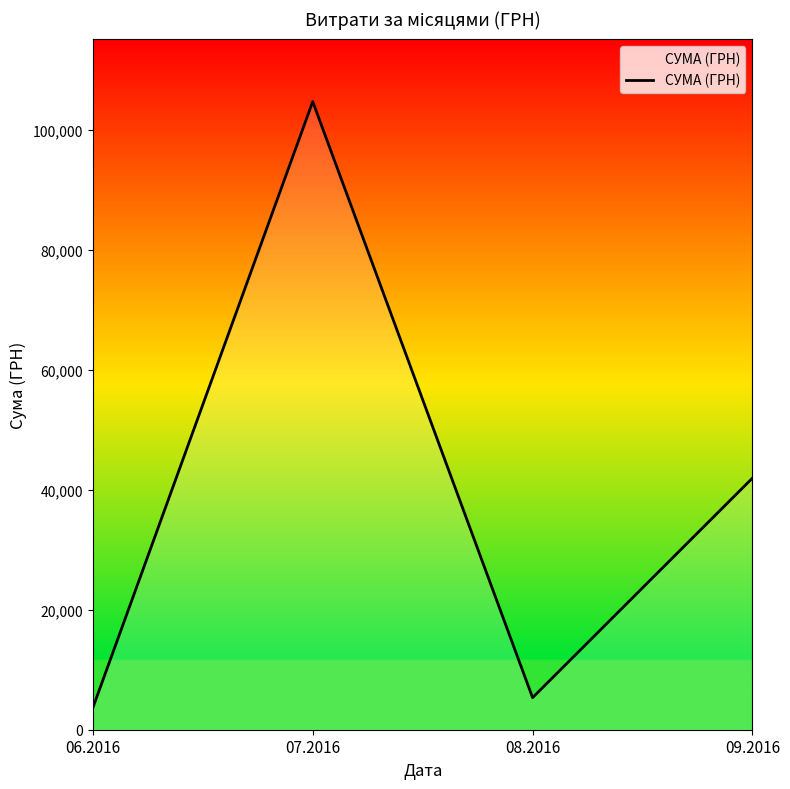

How many series are shown in this chart?

1